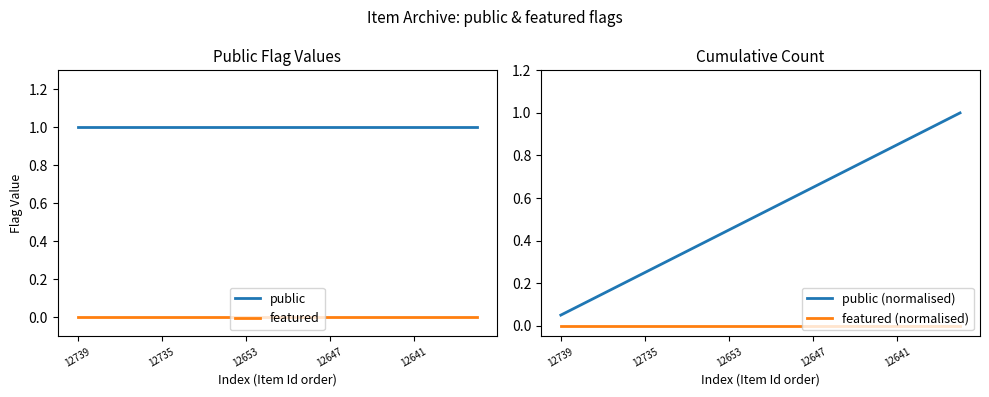

True or false: featured and public intersect in this chart.

False